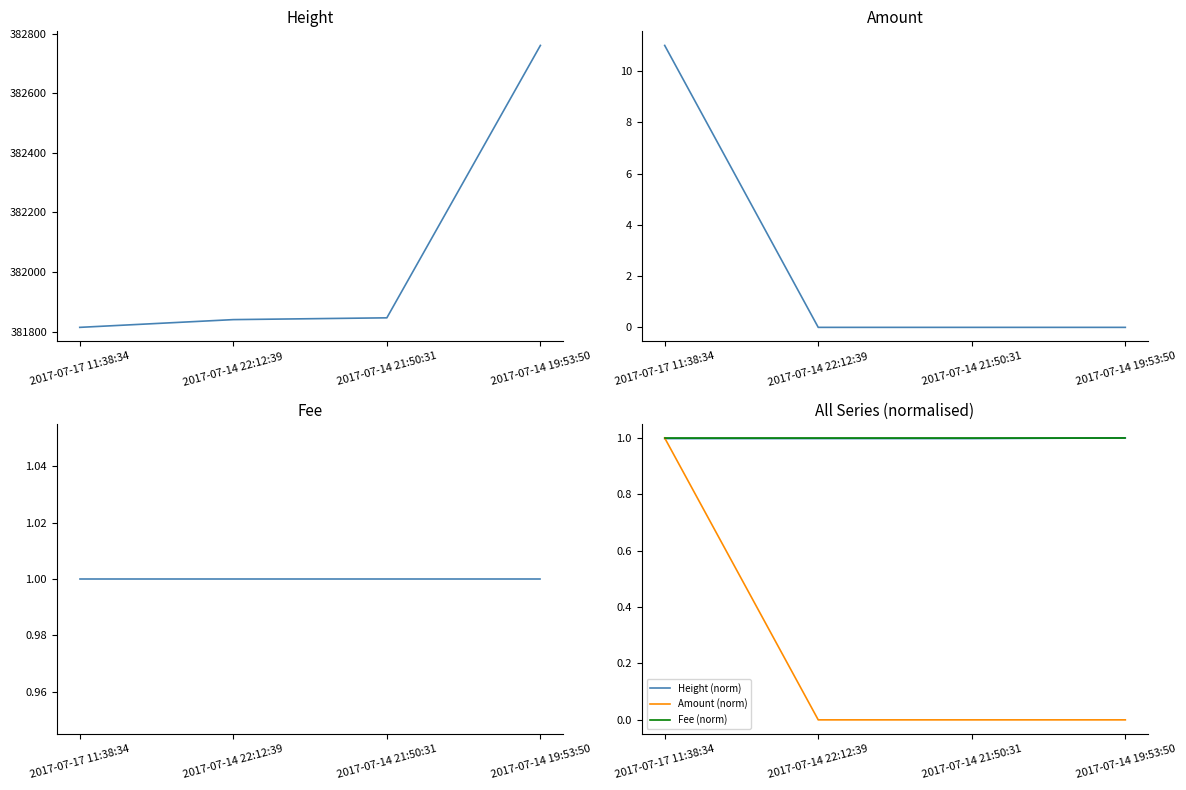

List the series in order of their peak value, highest first.

Height, Amount, Fee, Height (norm), Amount (norm), Fee (norm)